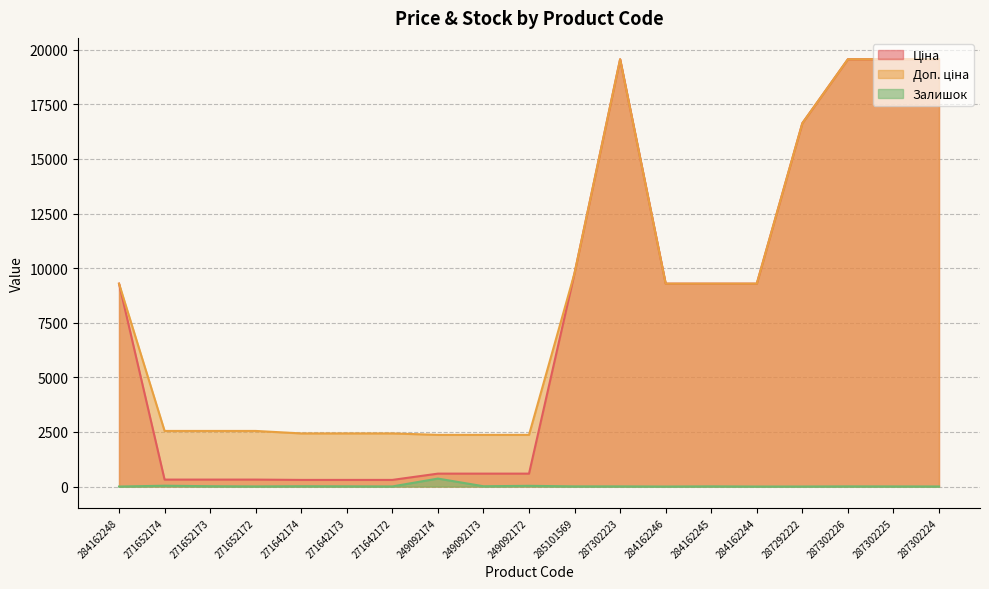

What is the label of the 17th point from the left?

287302226